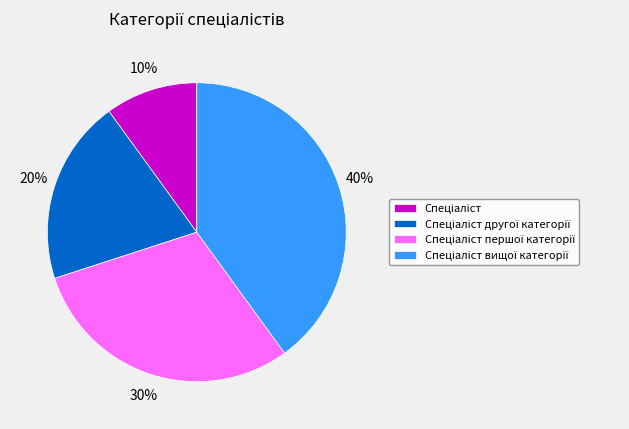

To the nearest percent, what is the average slice percentage?

25%